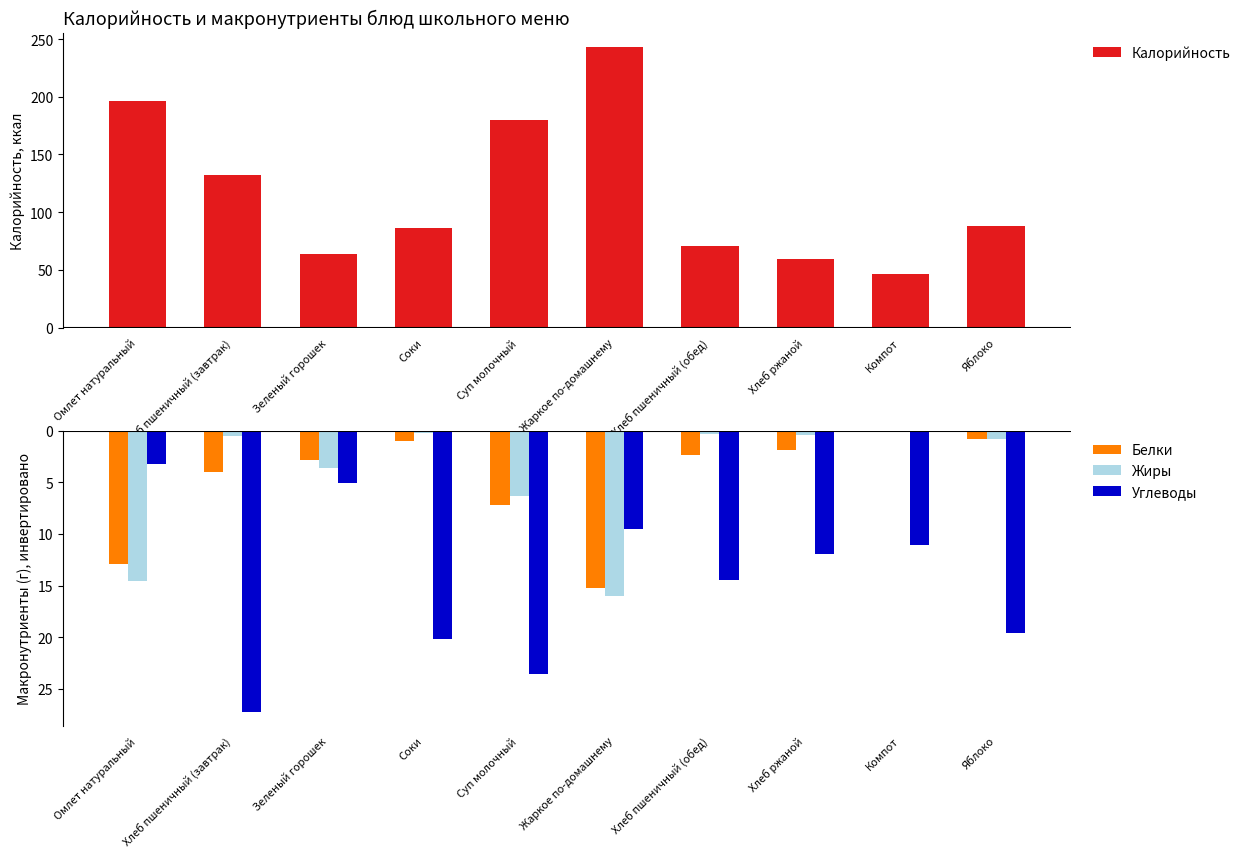

The Углеводы series shows -9.6 at Жаркое по-домашнему. True or false?

True